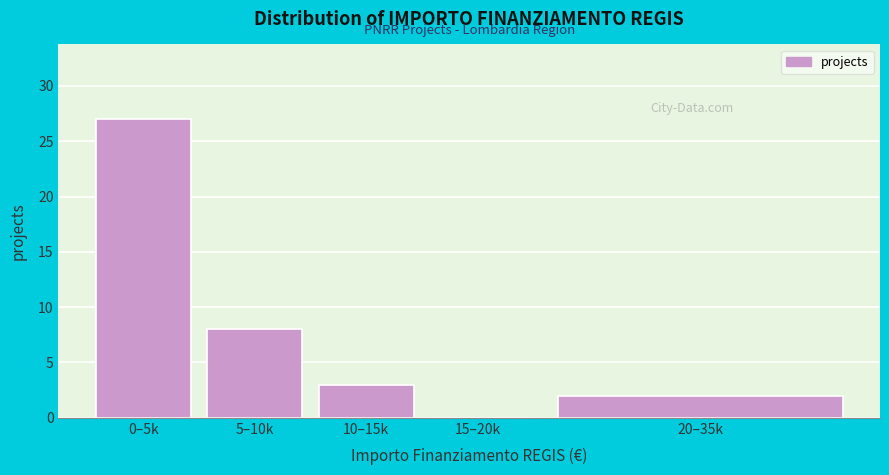

Reading right to left, extract all data points from this chart.

20–35k=2	15–20k=0	10–15k=3	5–10k=8	0–5k=27